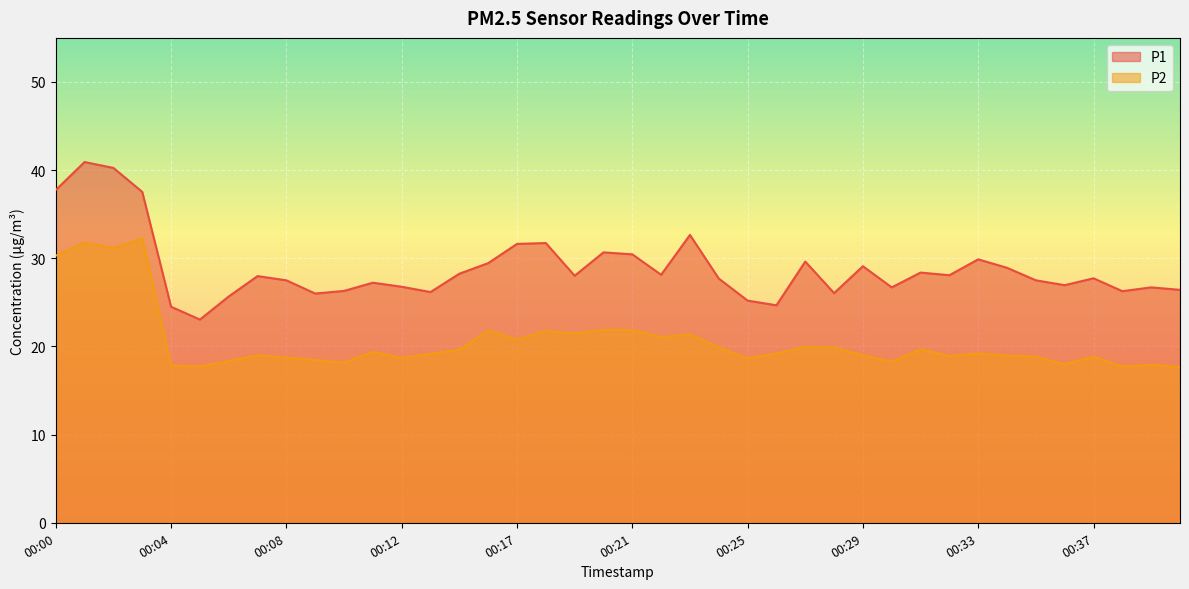

How many values in the P2 series exceed 19?

21